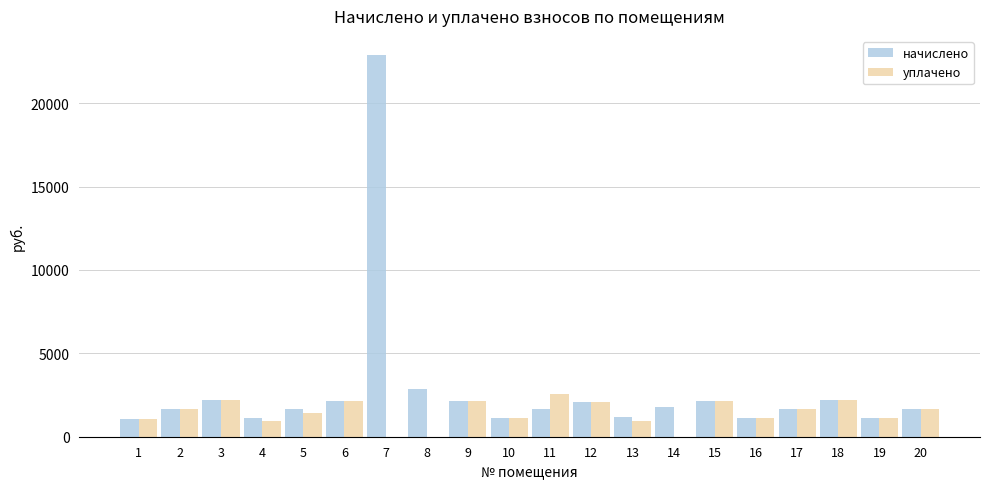

What is the sum of the начислено values at 1 and 5?

2763.4